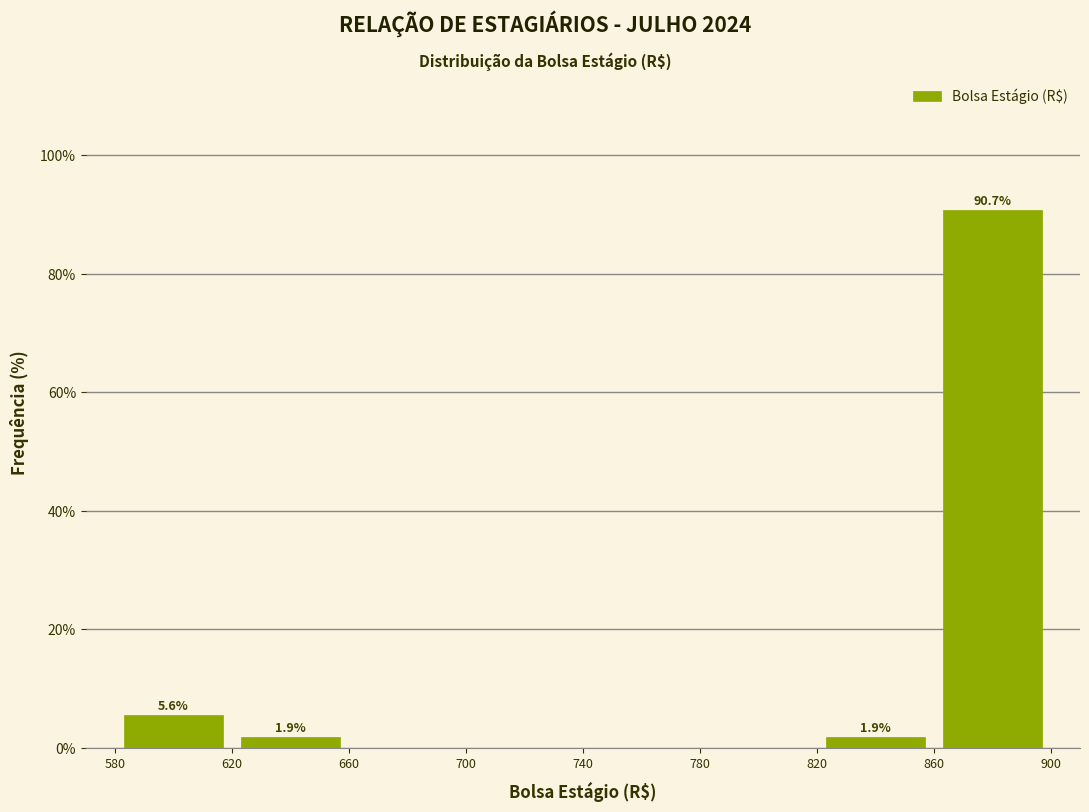

Which range on the x-axis has the tallest bar?

860 to 900